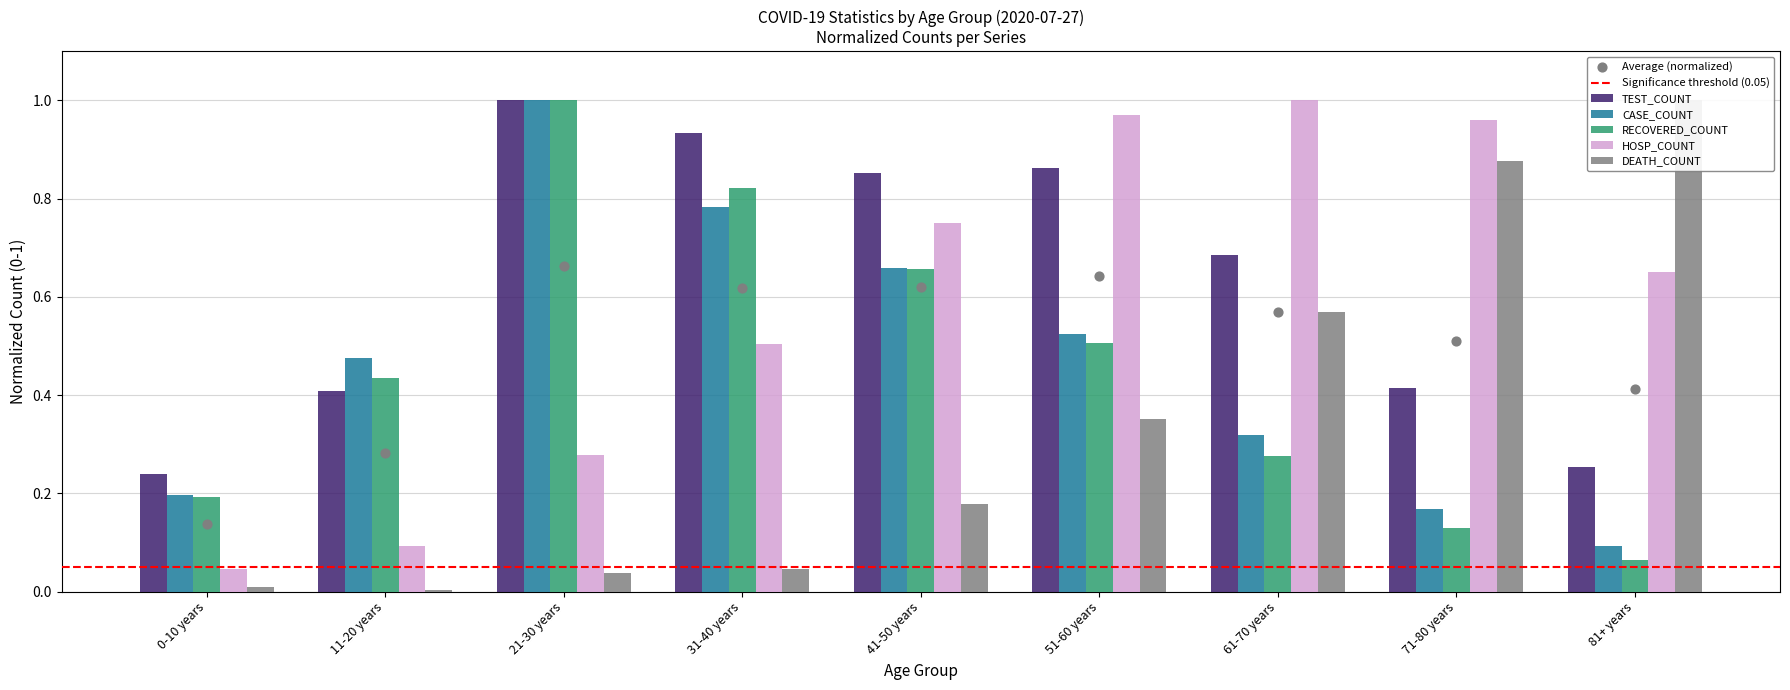

Which series contains the lowest Y value?

DEATH_COUNT